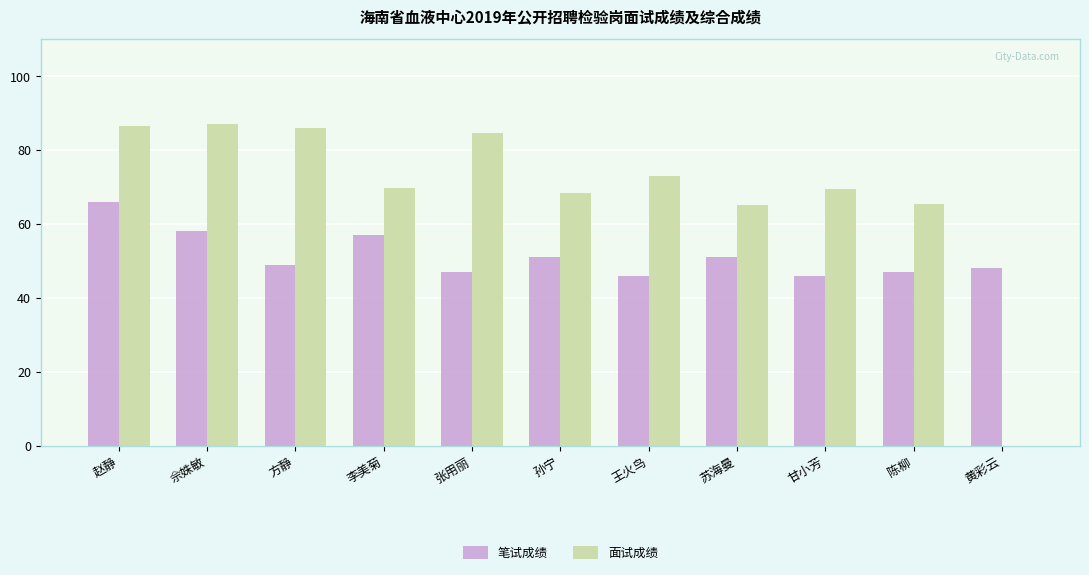

The value of 面试成绩 at 张用丽 is 47.0. True or false?

False